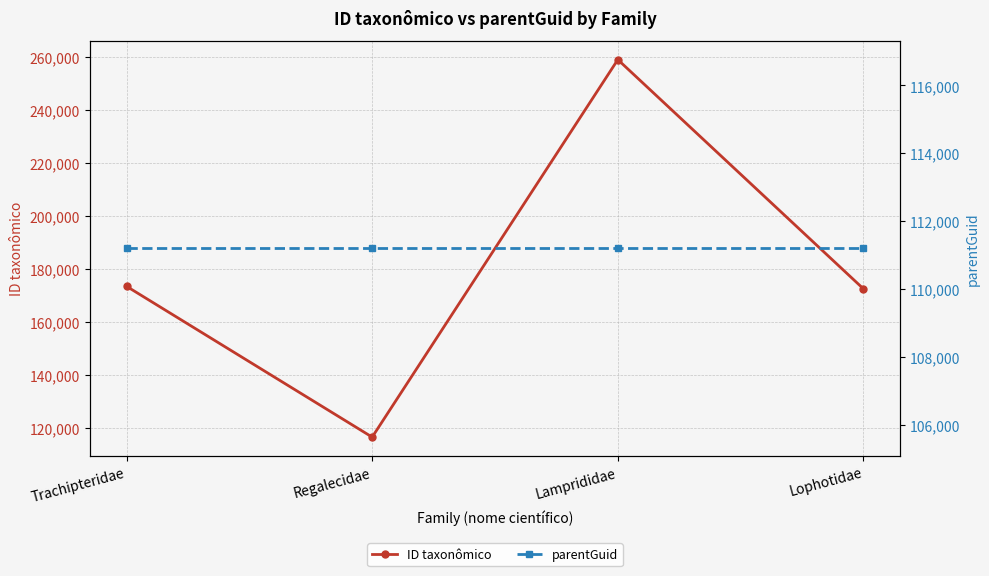

True or false: parentGuid has a value of 111201 at Trachipteridae.

True